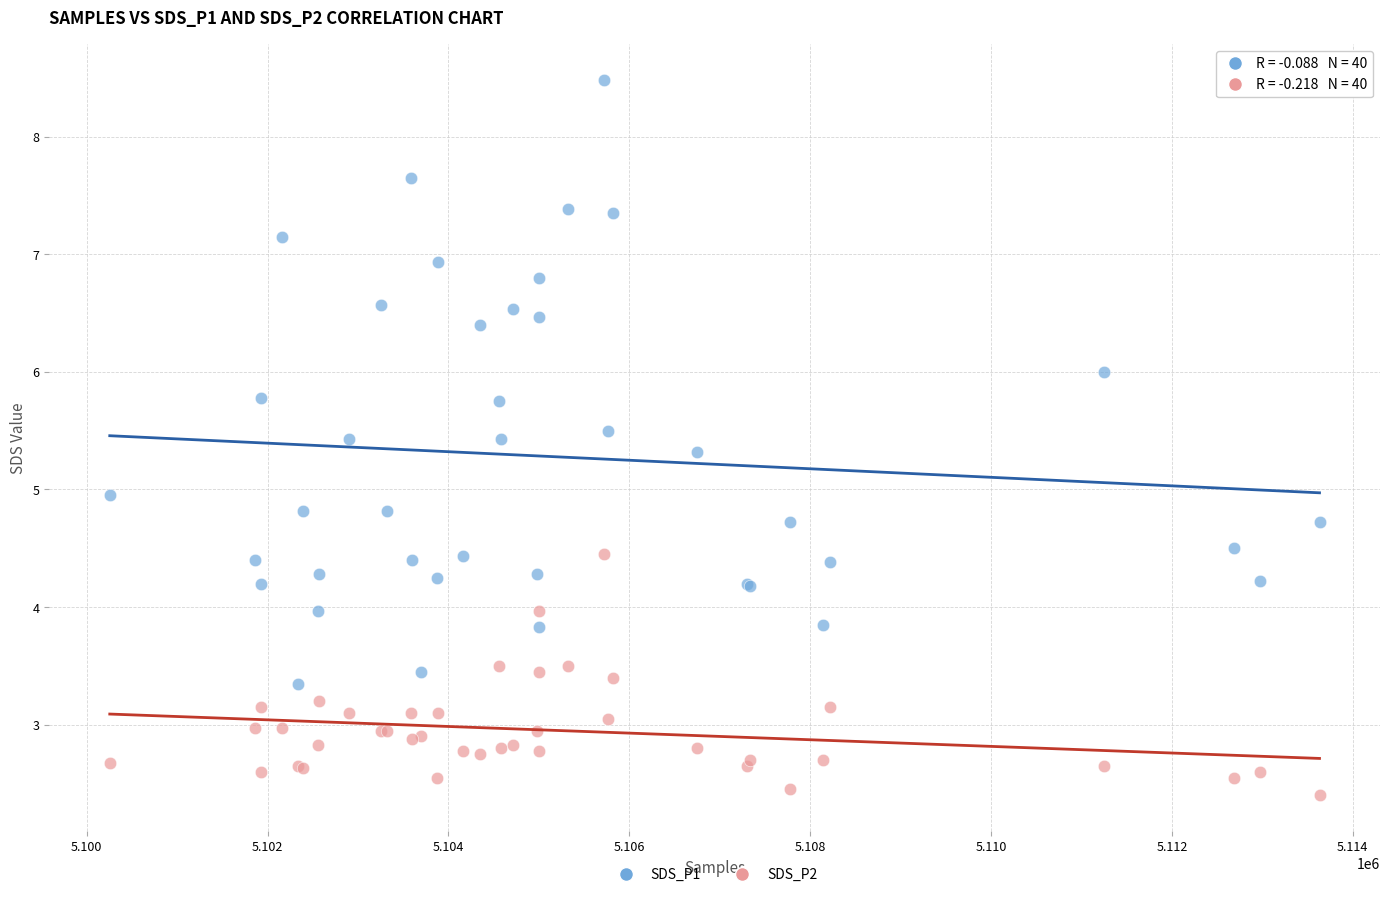

What are all the series names shown in the legend?

SDS_P1, SDS_P2